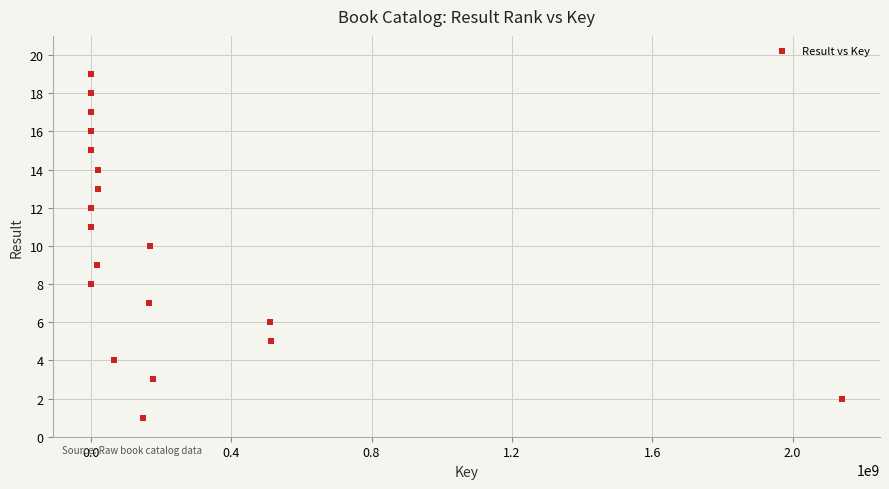

What is the range of Y values (max minus min)?

18